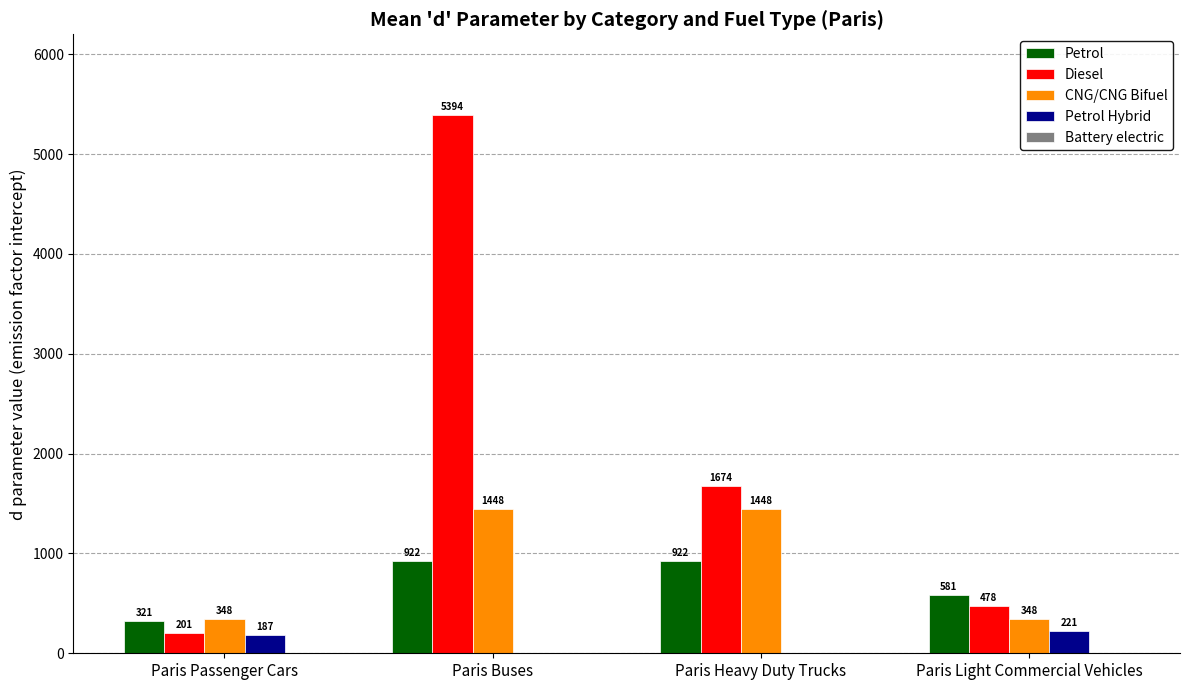

At which label does Diesel reach its peak?

Paris Buses